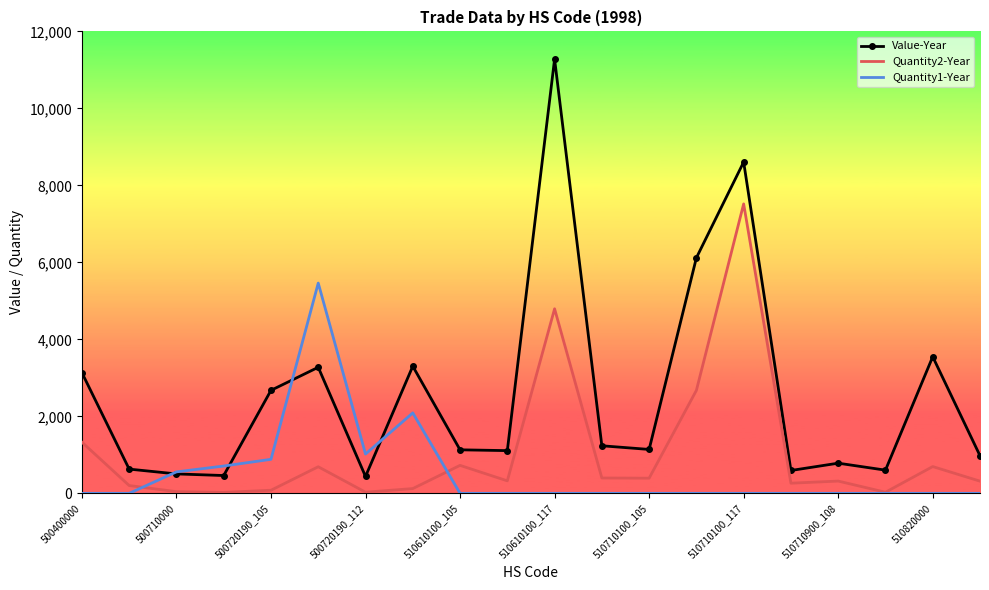

Which series has the largest total across all categories?

Value-Year